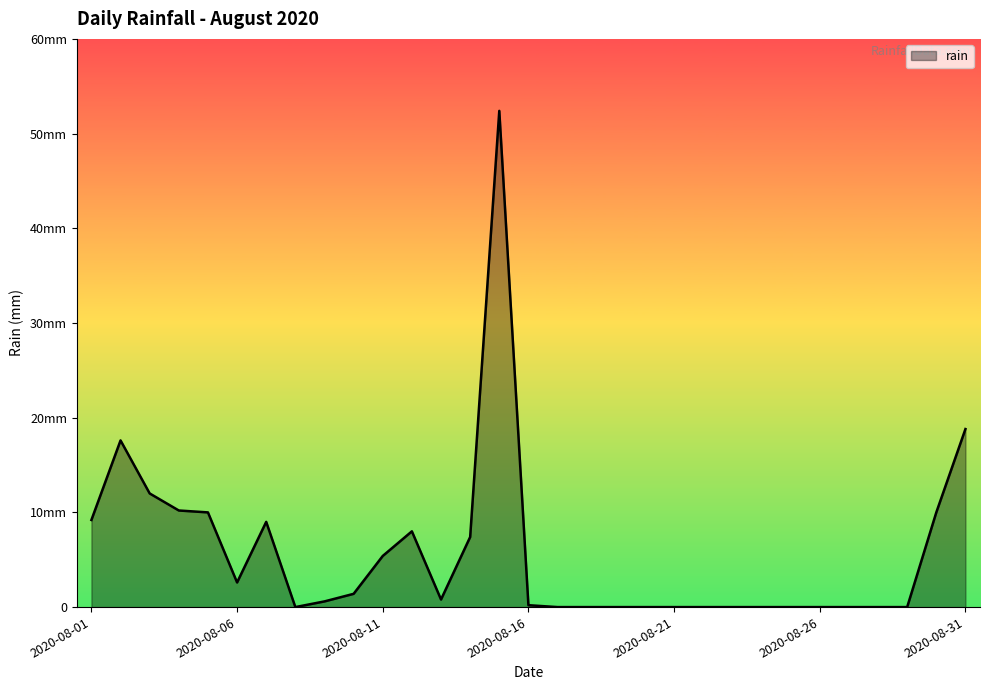

Is this an area chart (filled region under the line)?

Yes